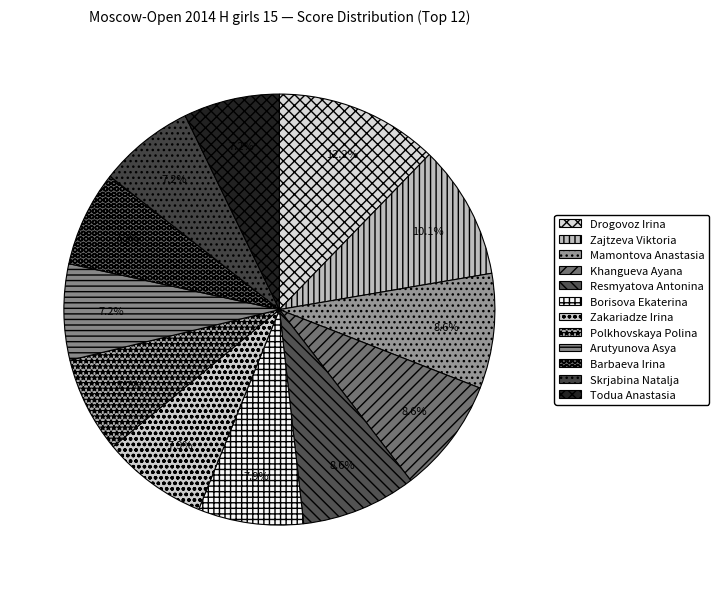

To the nearest percent, what is the difference between the largest and smallest slice percentages?

5%